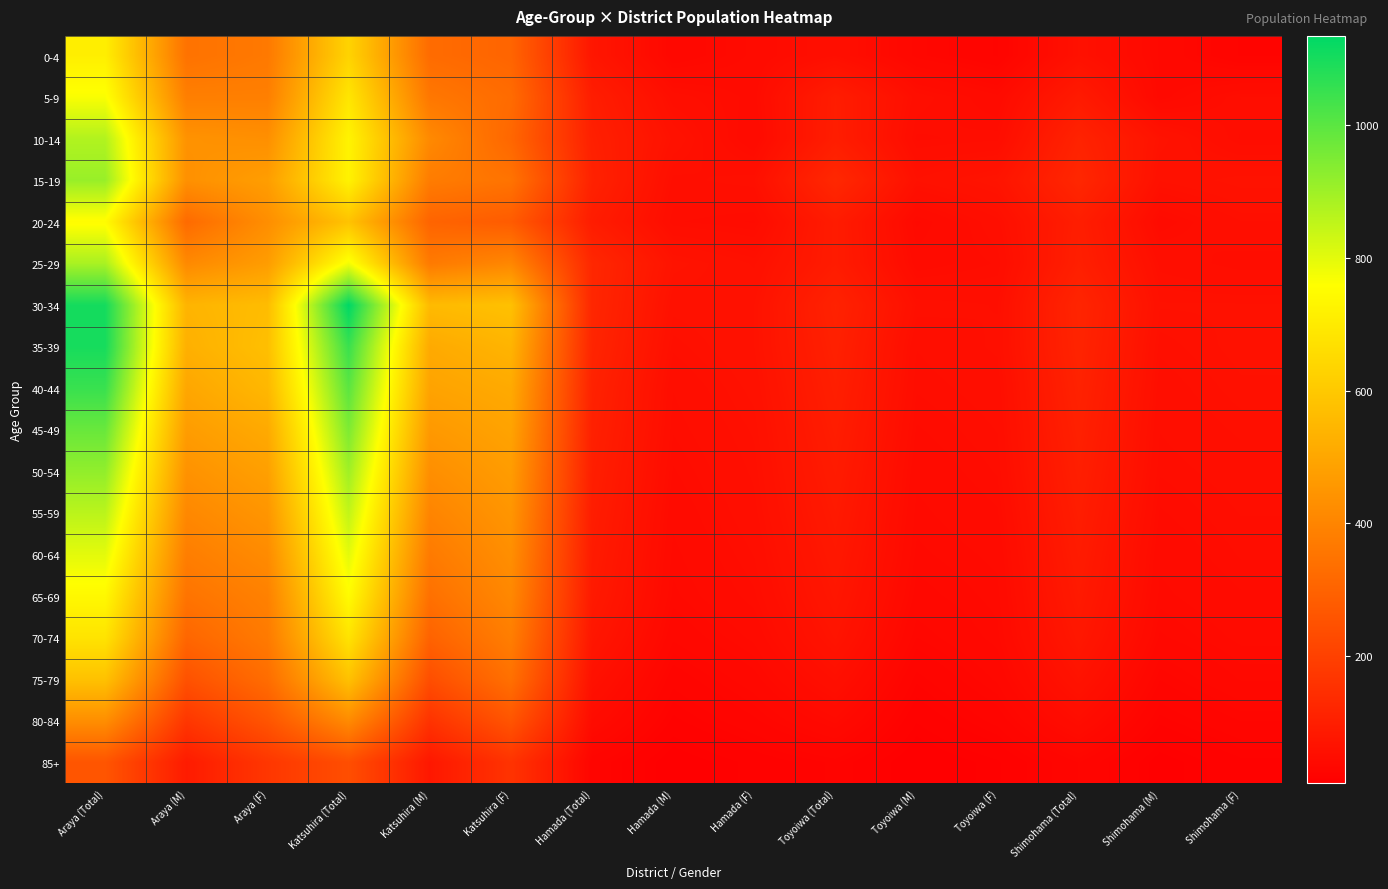

Rank the series at Hamada (Total) from lowest to highest value.

85+, 80-84, 75-79, 0-4, 70-74, 65-69, 60-64, 20-24, 55-59, 5-9, 50-54, 10-14, 45-49, 15-19, 40-44, 35-39, 30-34, 25-29